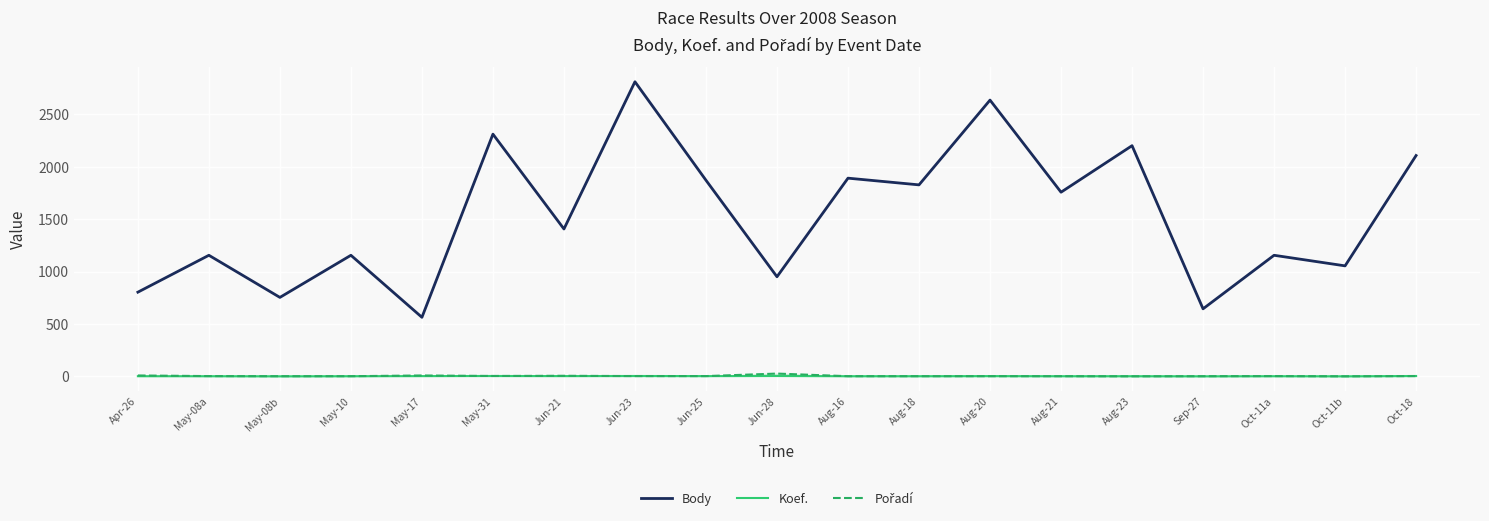

Which category has the lowest value in the Koef. series?

May-08b